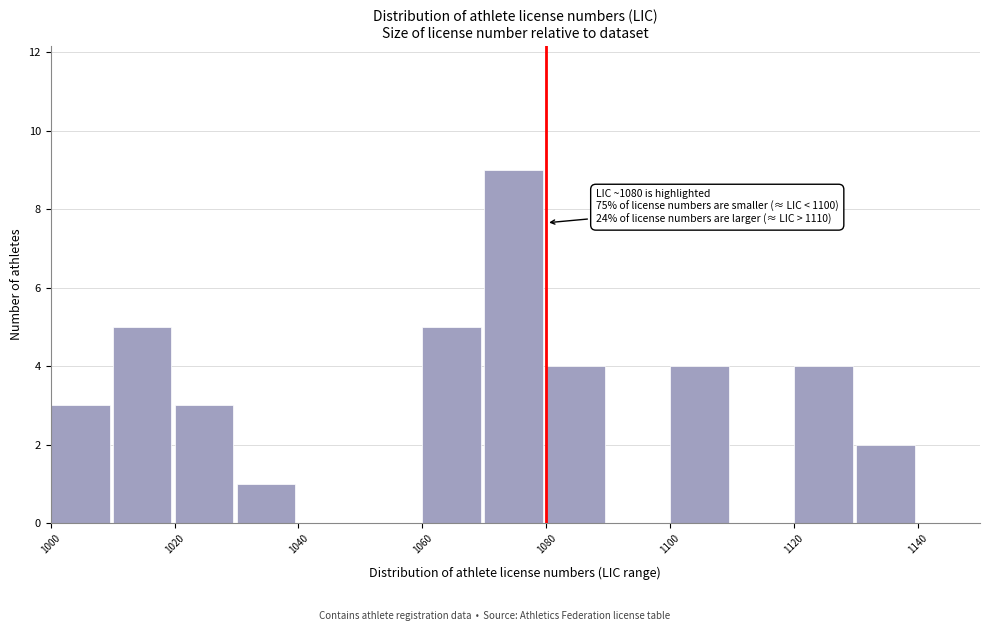

Over which range of the x-axis is the bar tallest?

1070 to 1080